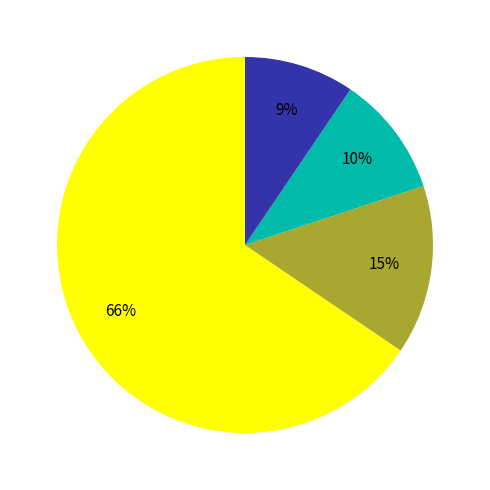

Is there any slice that represents more than half of the pie?

Yes